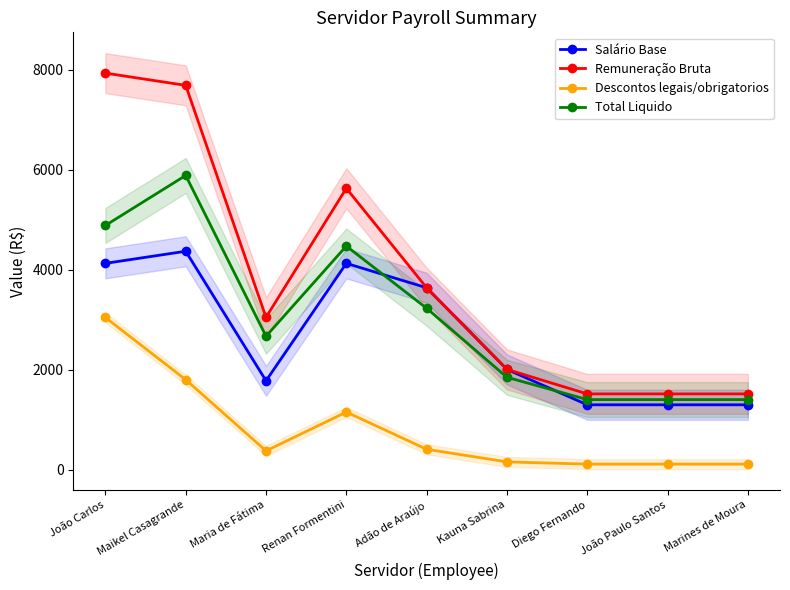

True or false: Total Liquido and Remuneração Bruta cross at least once.

False